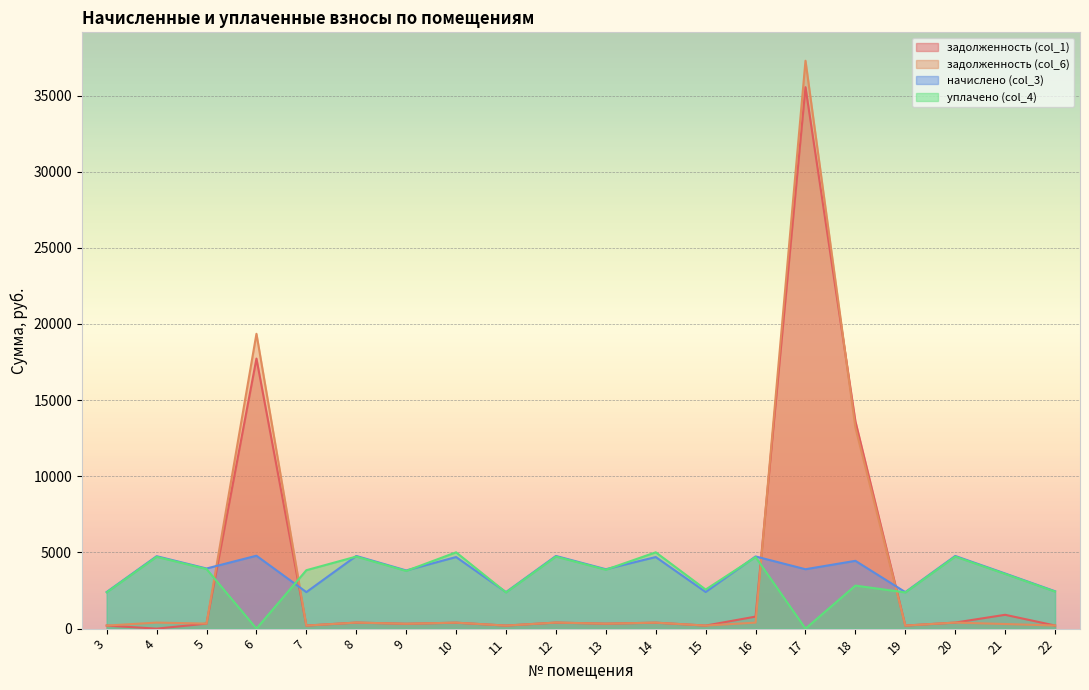

How many categories are shown in the chart?

20